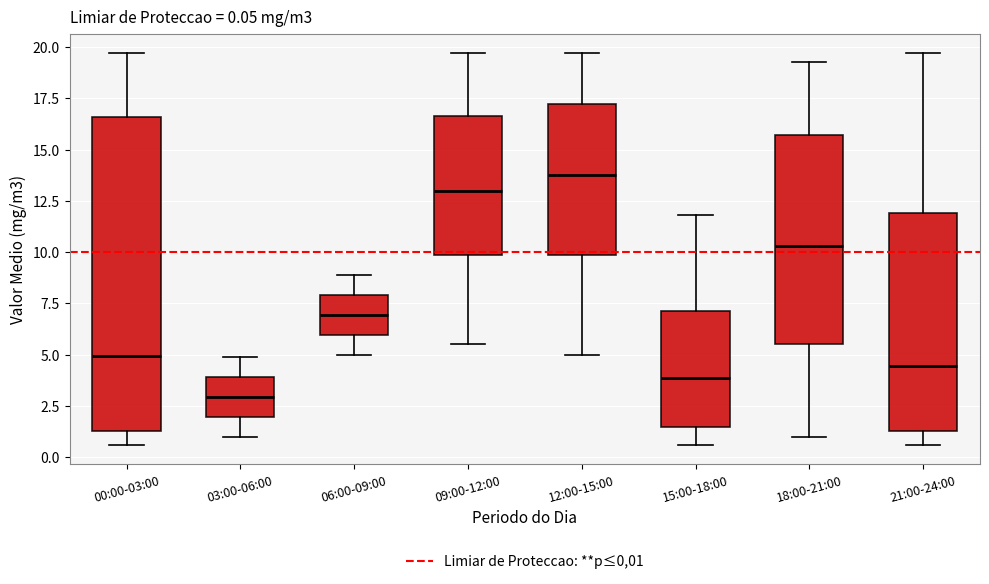

Comparing the boxes themselves (not the whiskers), which one is the tallest?

00:00-03:00